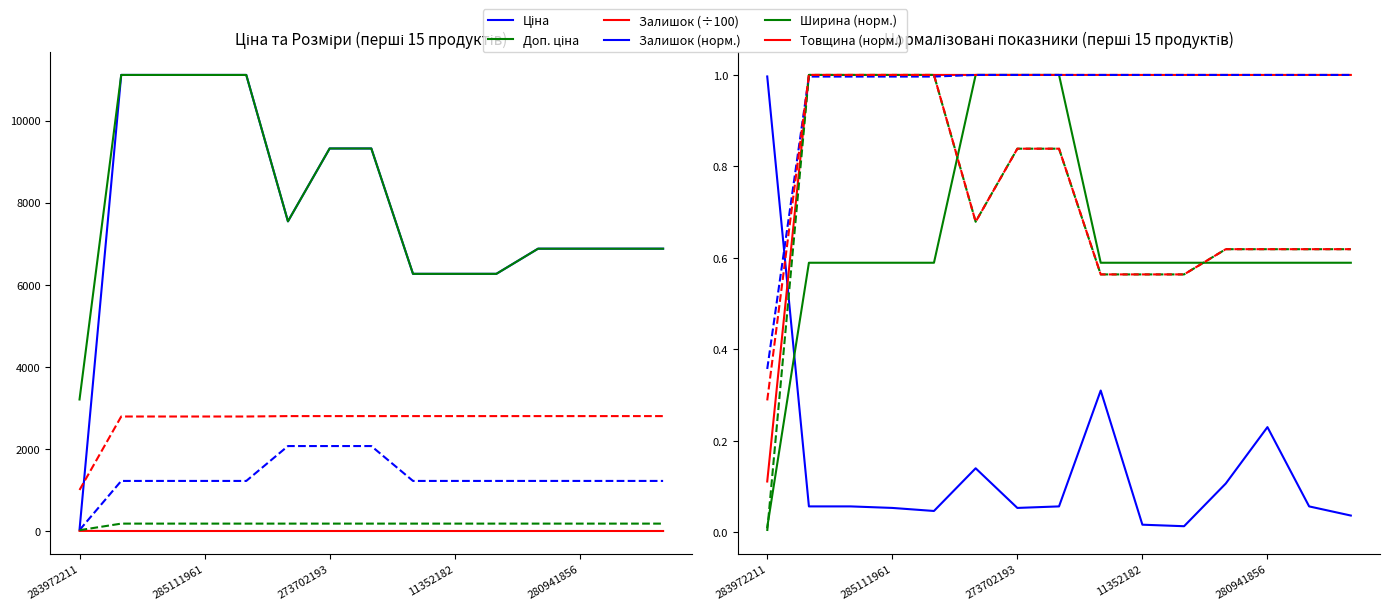

What position from the left is 273702193?

7